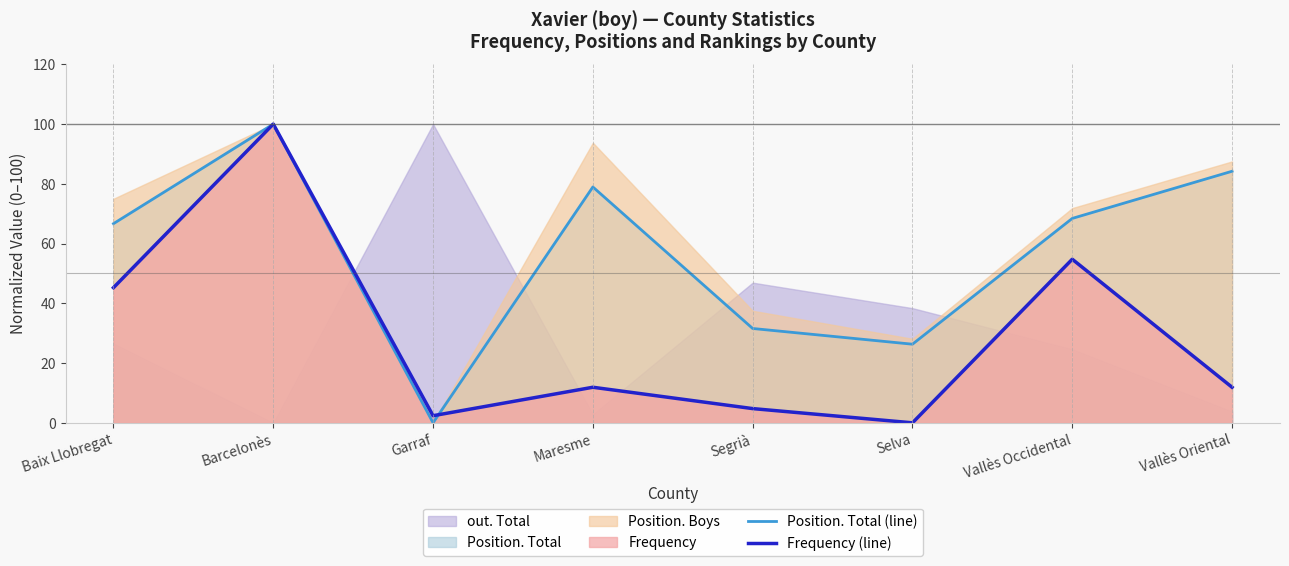

Reading left to right, list all the values displayed in this chart.

Position. Total (line): 66.7	100.0	0.0	78.9	31.6	26.3	68.4	84.2
Frequency (line): 45.2	100.0	2.4	11.9	4.8	0.0	54.8	11.9